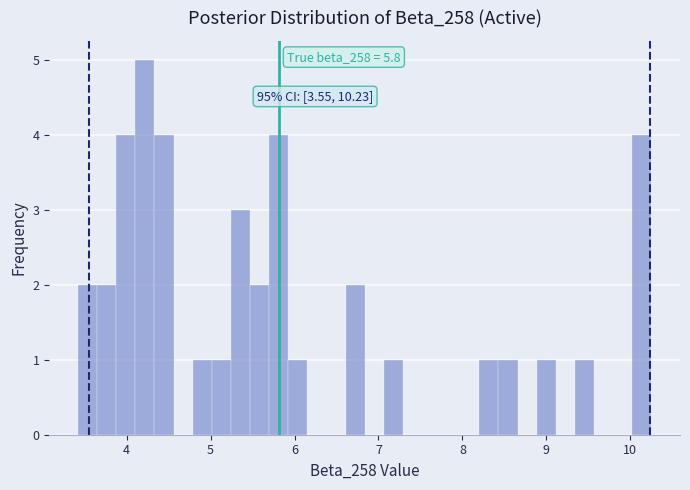

Read against the x-axis, roughly where is the centre of the tallest bar?

4.2